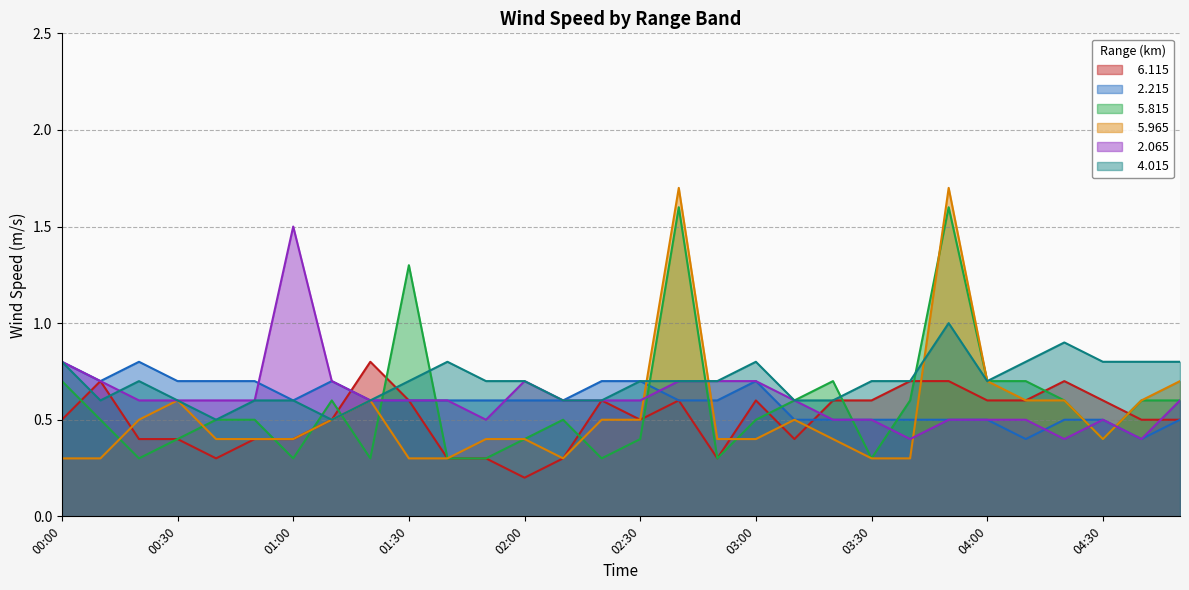

Rank the series at 03:50 from lowest to highest value.

  2.215,   2.065,   6.115,   4.015,   5.815,   5.965